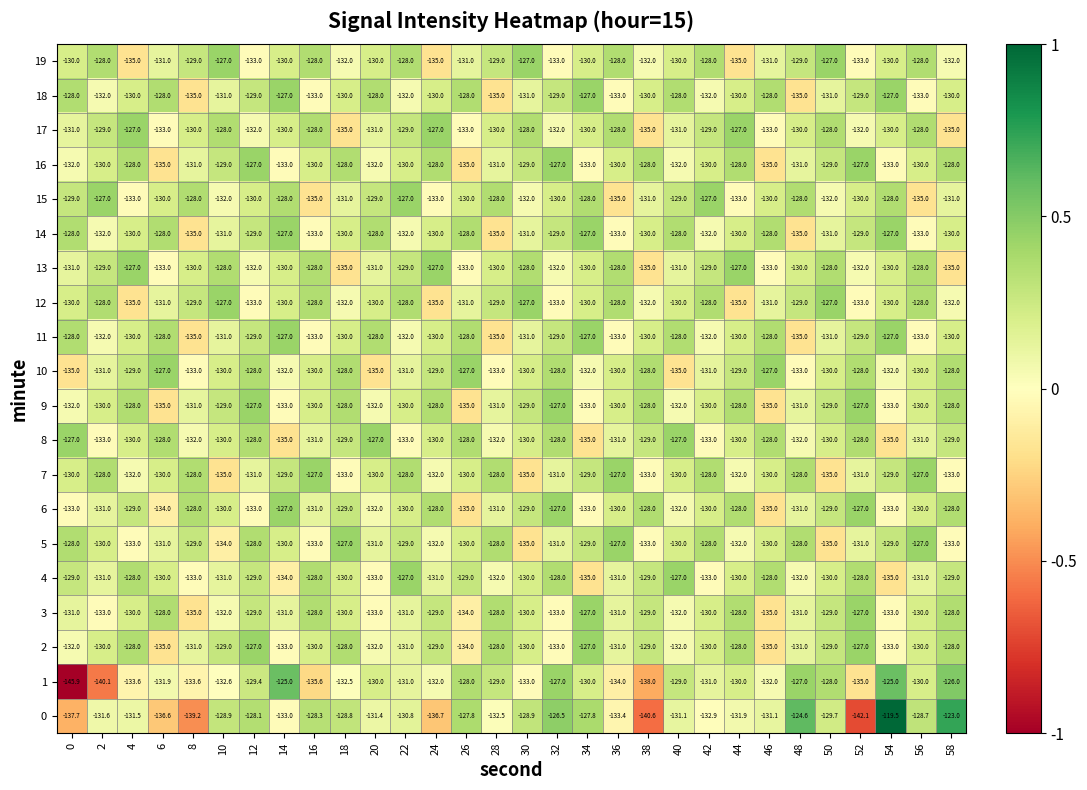

How many values in the 11 series are below -130?

12